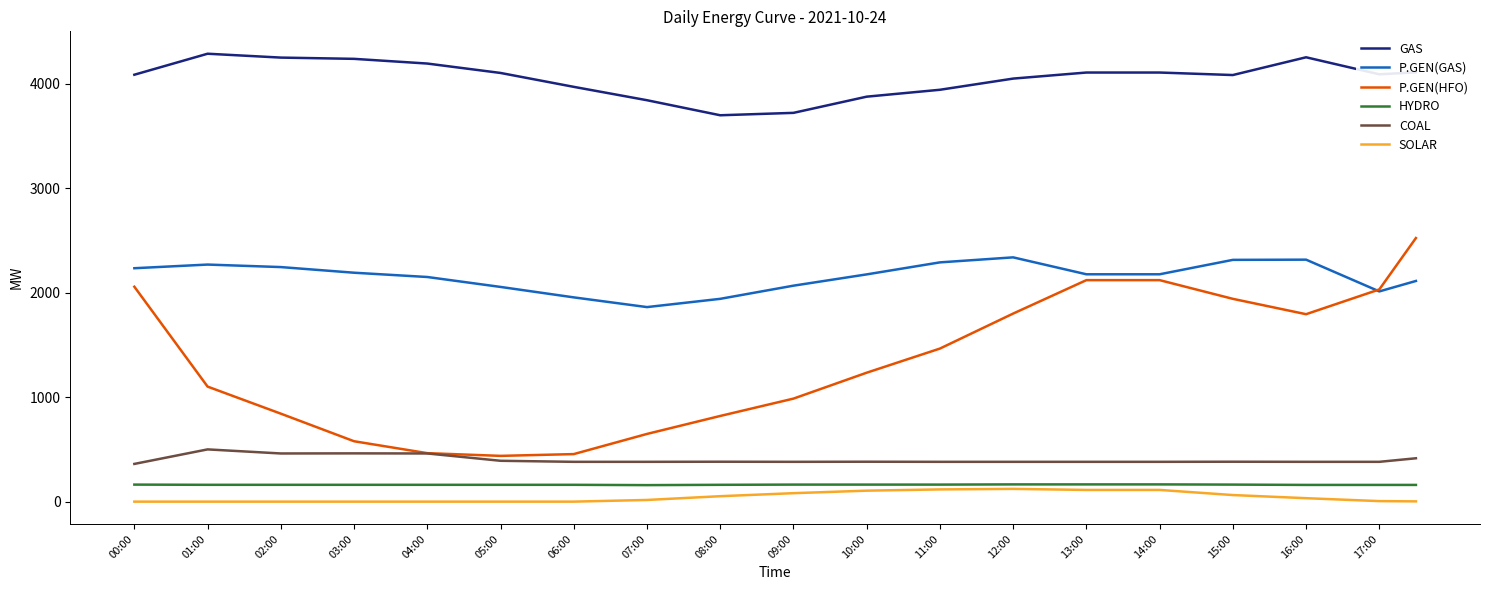

What are all the series names shown in the legend?

GAS, P.GEN(GAS), P.GEN(HFO), HYDRO, COAL, SOLAR